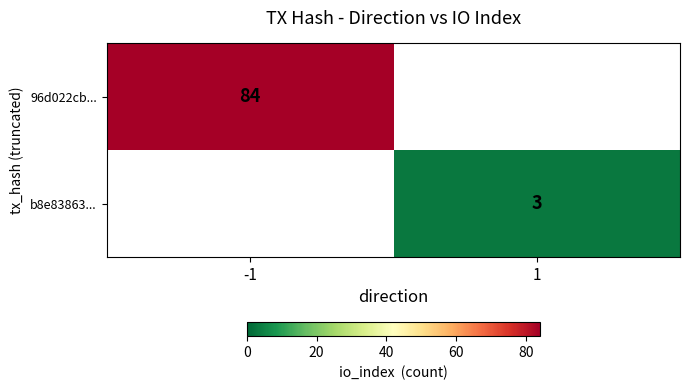

Is it true that b8e83863... equals 2 at 1?

False